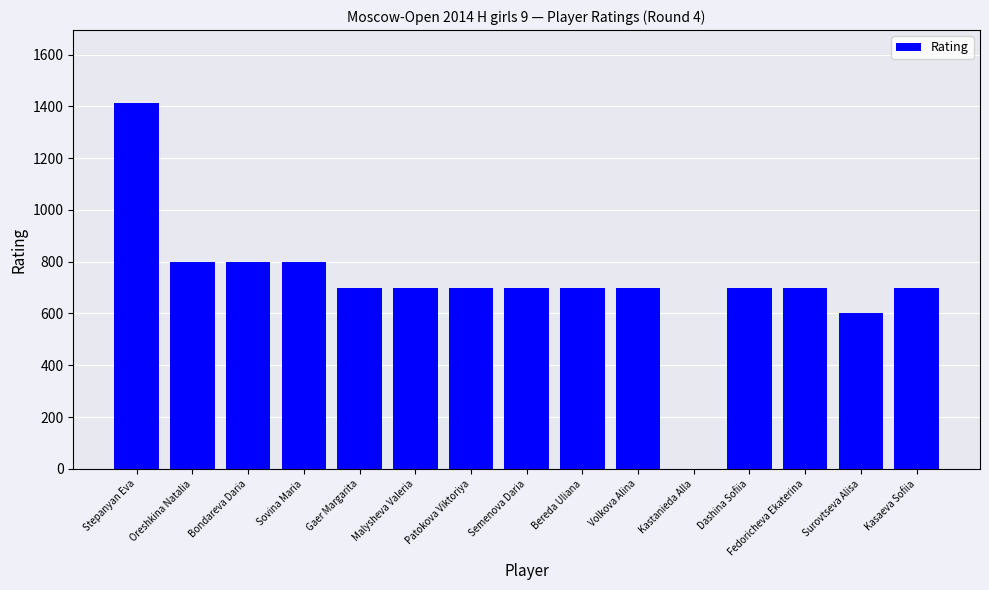

Is it true that the value at Oreshkina Natalia is 800?

True